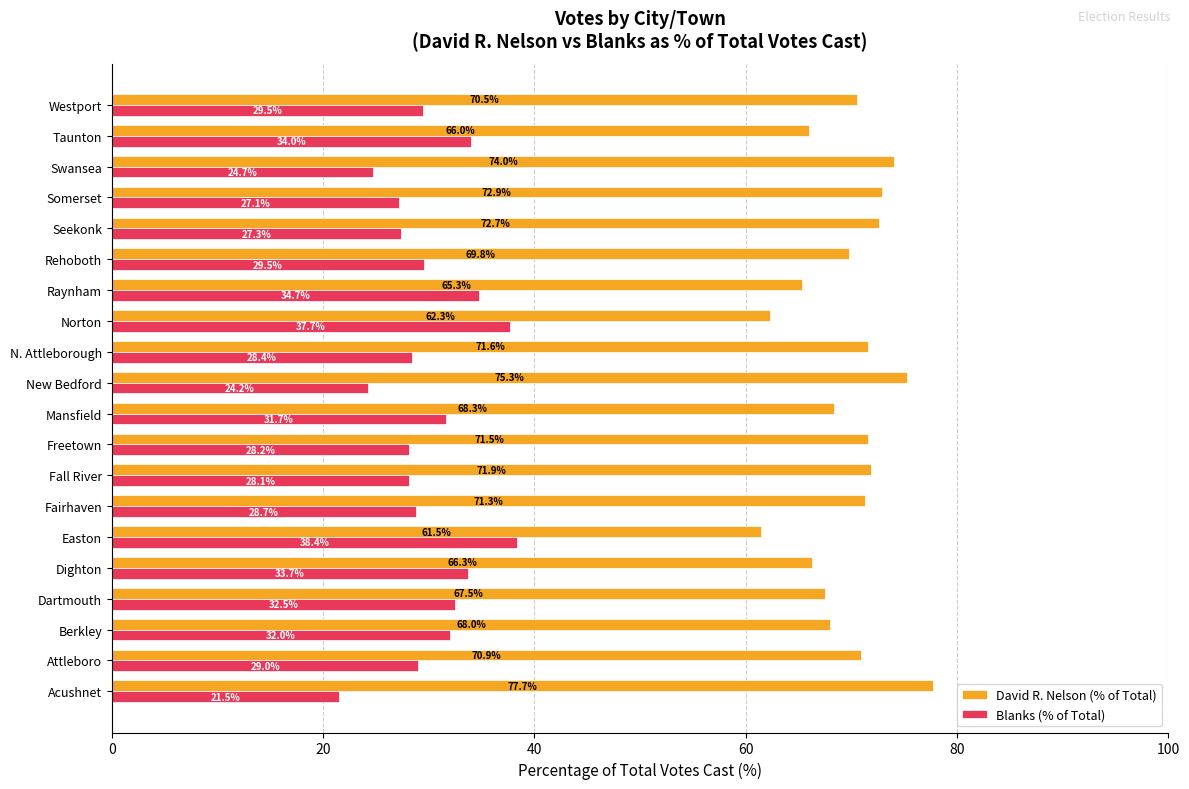

At how many categories does at least one series exceed 24?

20